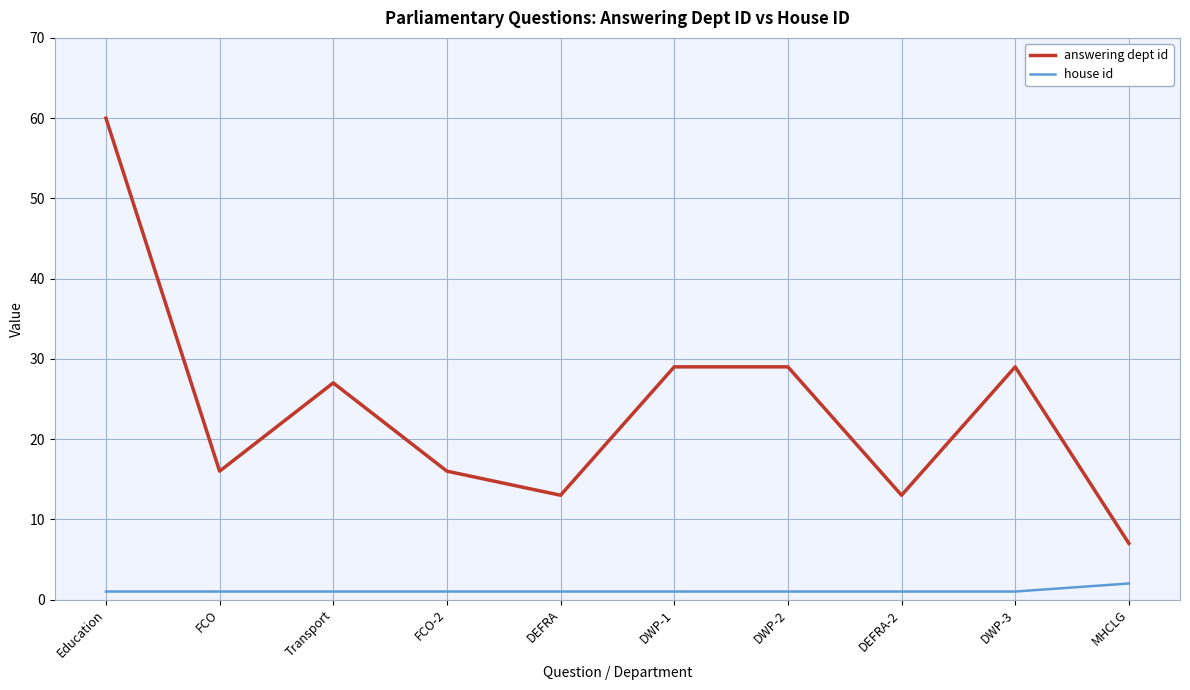

What is the difference between the maximum and minimum values in the answering dept id series?

53